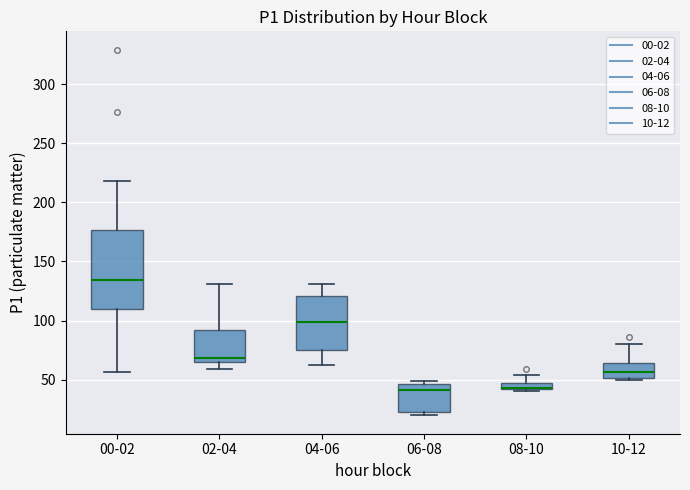

Which box is the tallest, from its lower edge to its upper edge?

00-02